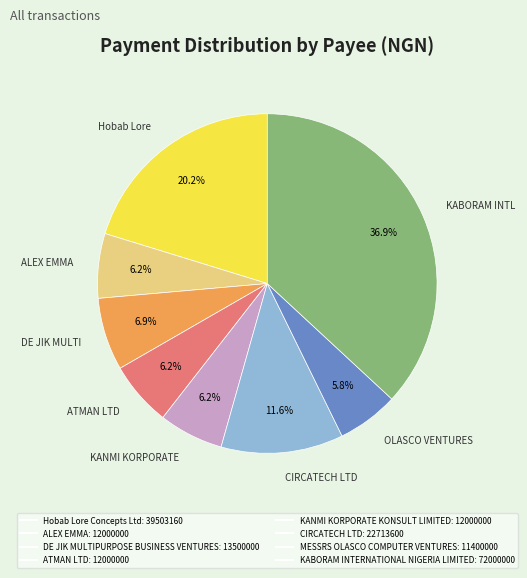

To the nearest percent, what percentage of the pie is KABORAM INTERNATIONAL NIGERIA LIMITED?

37%